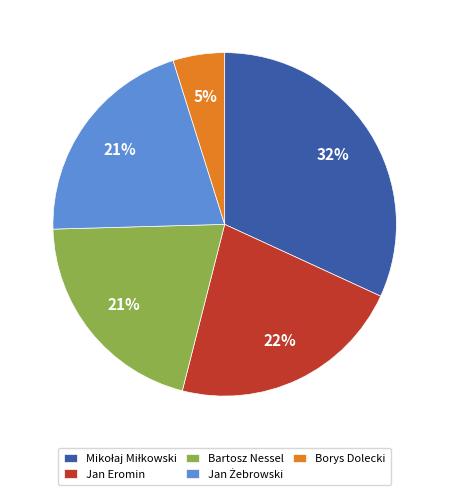

How many slices are in this pie chart?

5